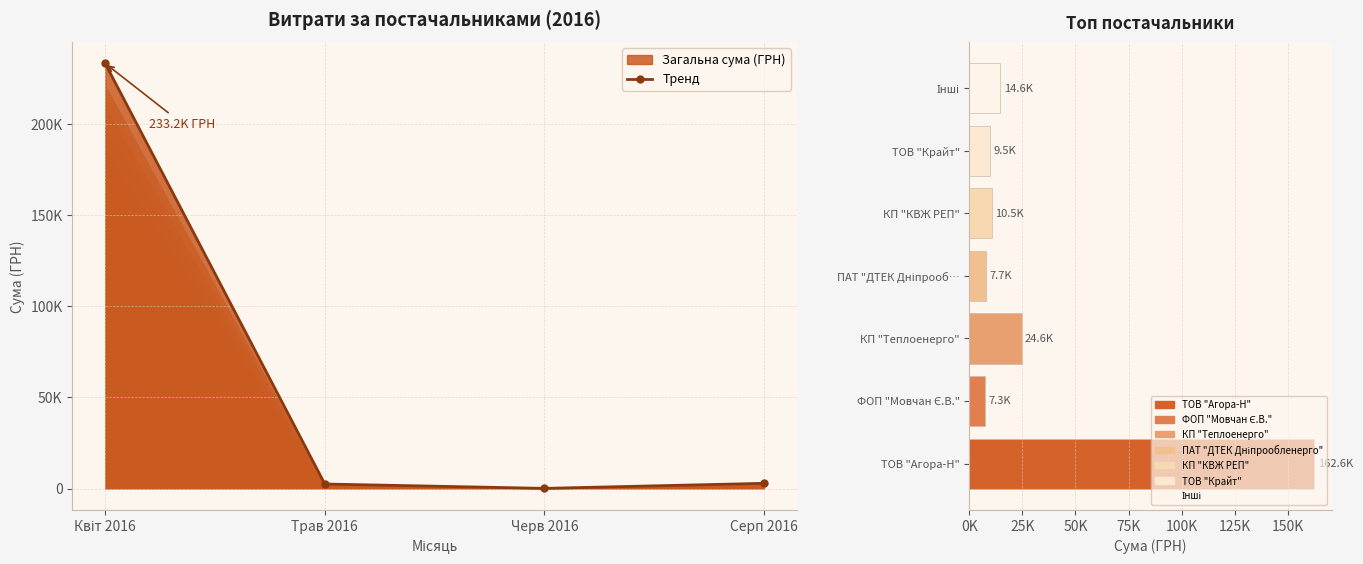

Approximately how many times larger is the value at Серп 2016 compared to Трав 2016?

1.2